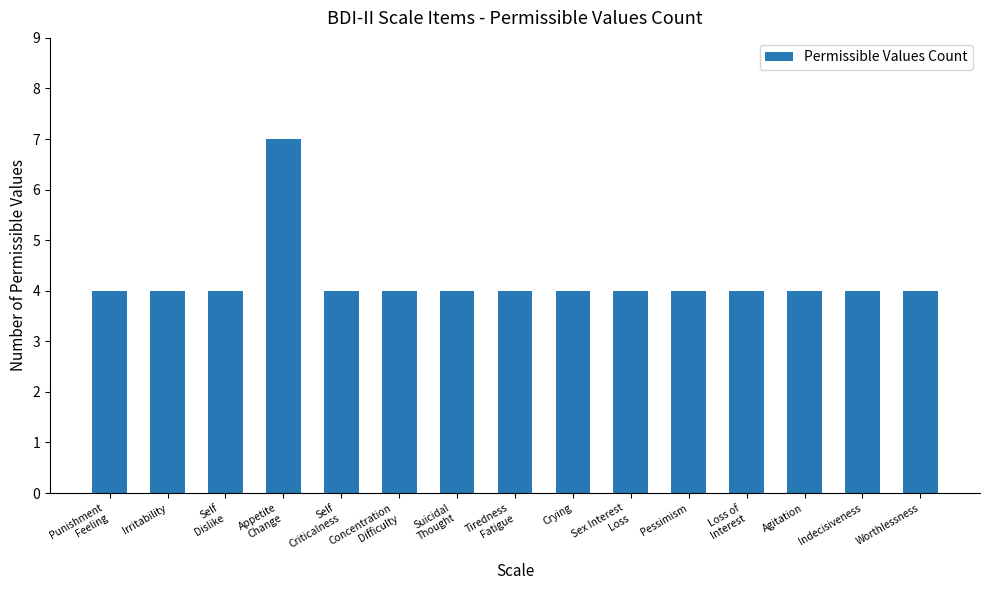

Reading left to right, what are all the values shown in this chart?

4	4	4	7	4	4	4	4	4	4	4	4	4	4	4